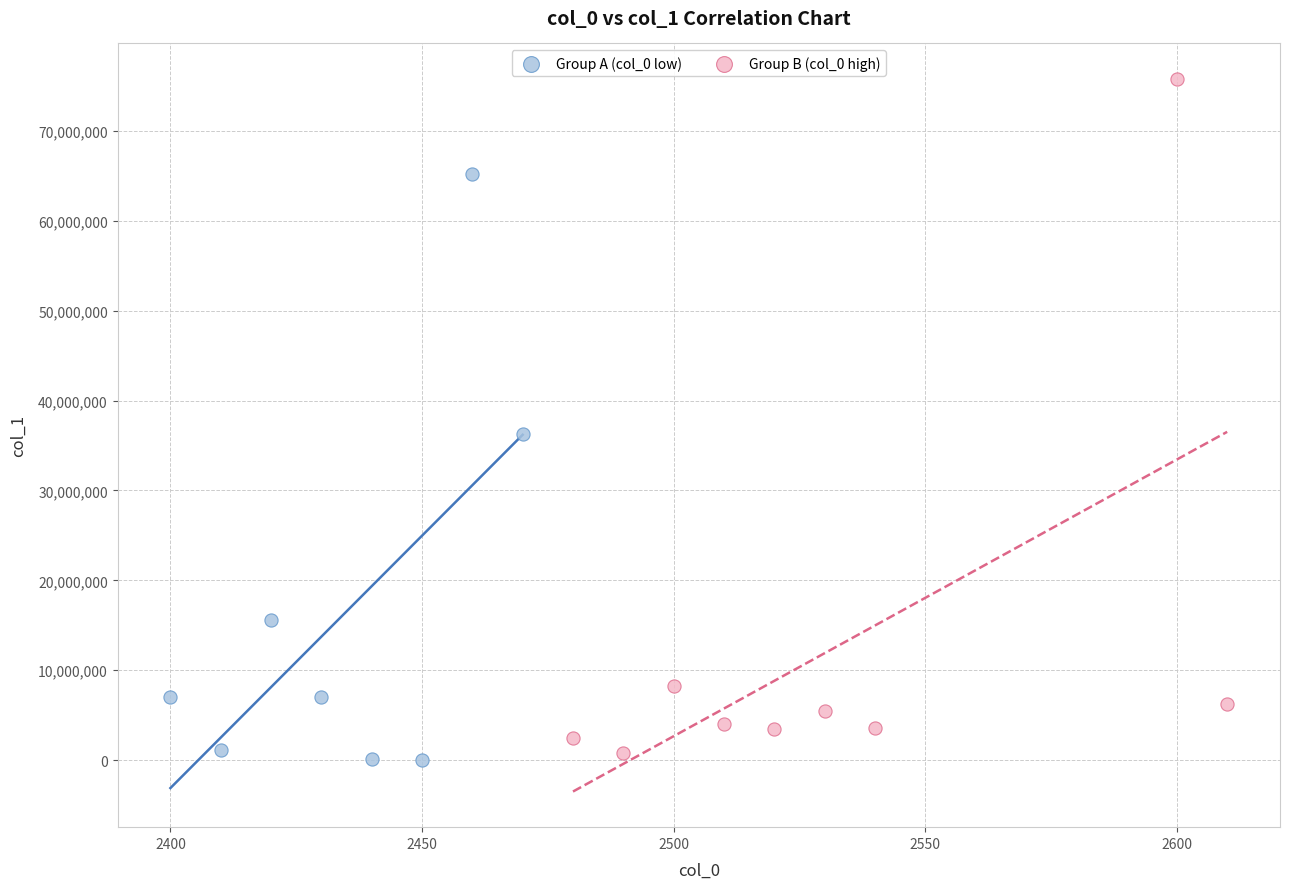

Which series reaches the maximum Y coordinate?

Group B (col_0 high)